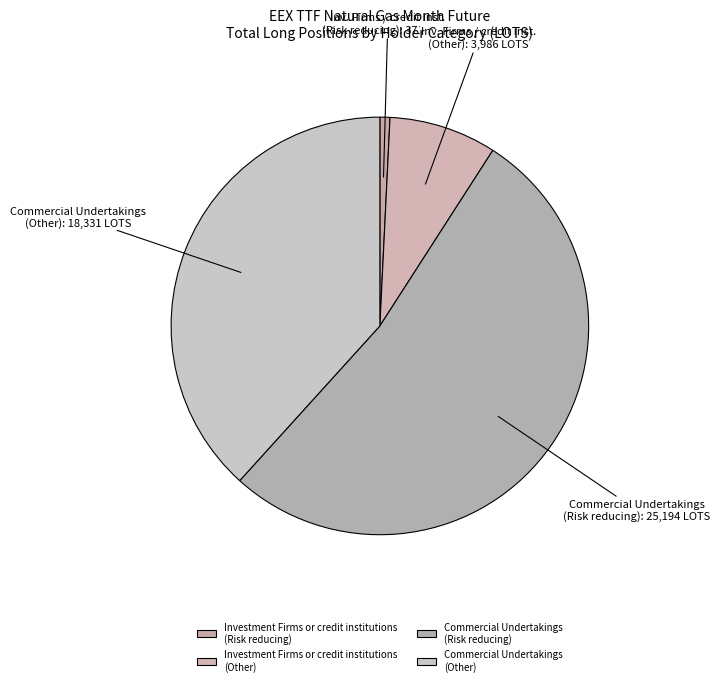

Is there a majority slice in this chart?

Yes